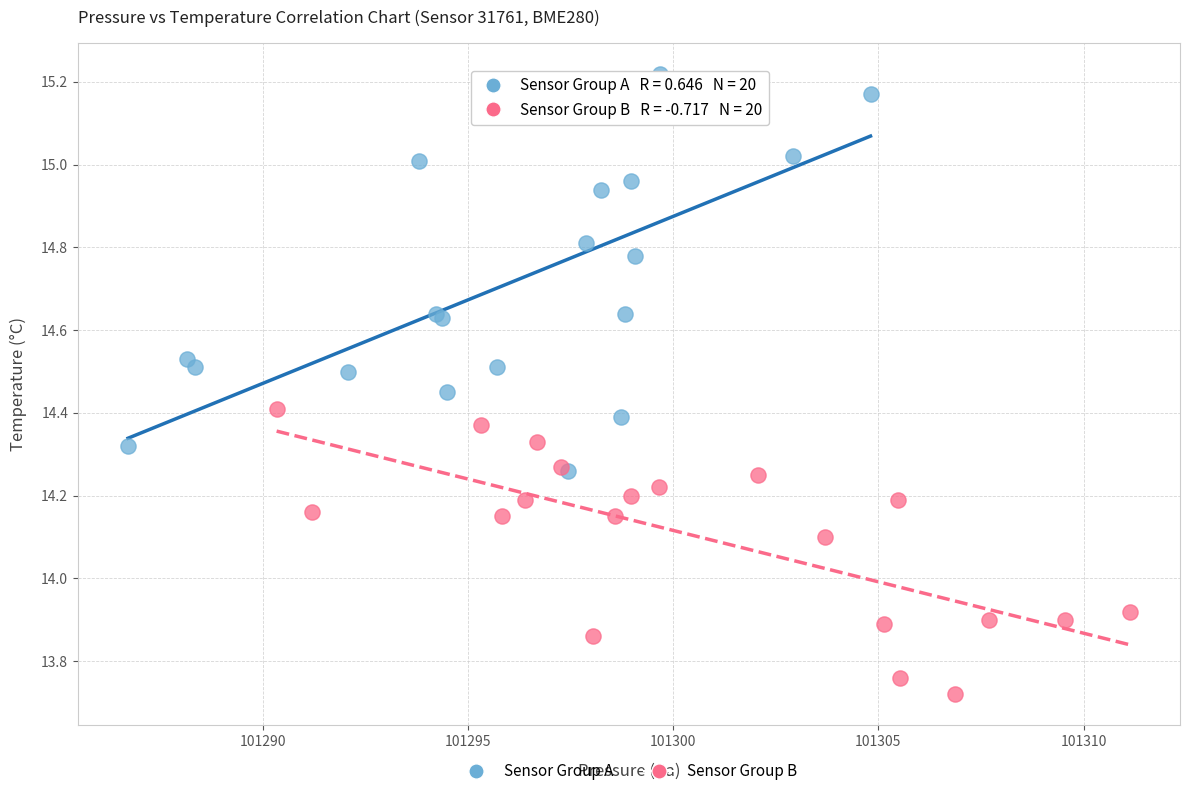

What are all the series names shown in the legend?

Sensor Group A, Sensor Group B